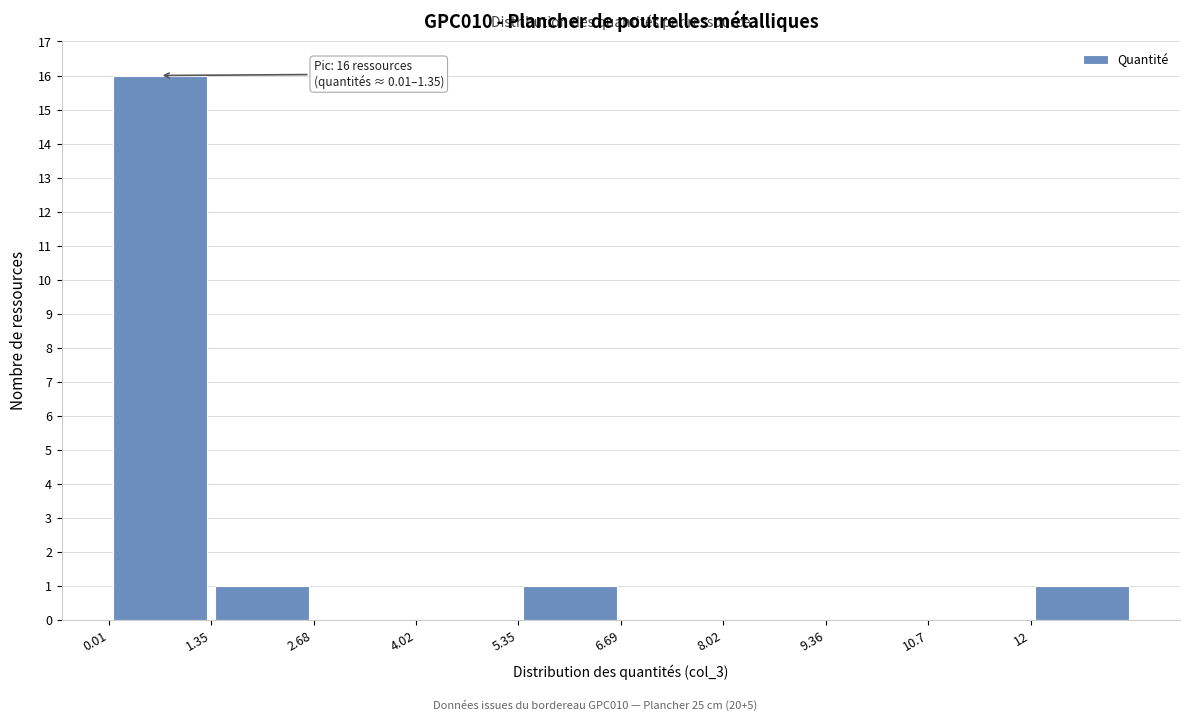

Which range on the x-axis has the tallest bar?

0.0 to 1.4